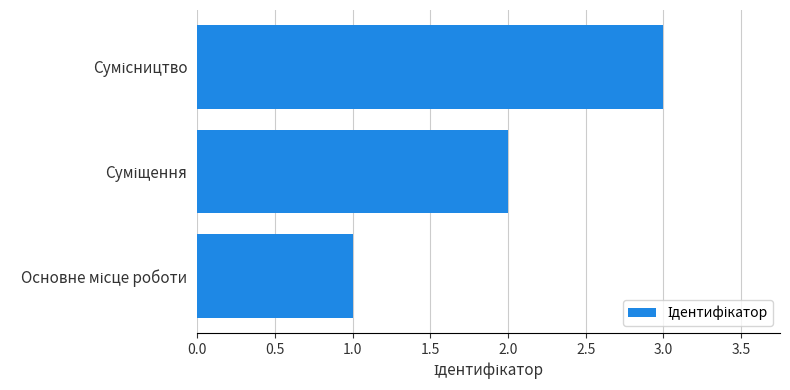

What is the sum of all values?

6